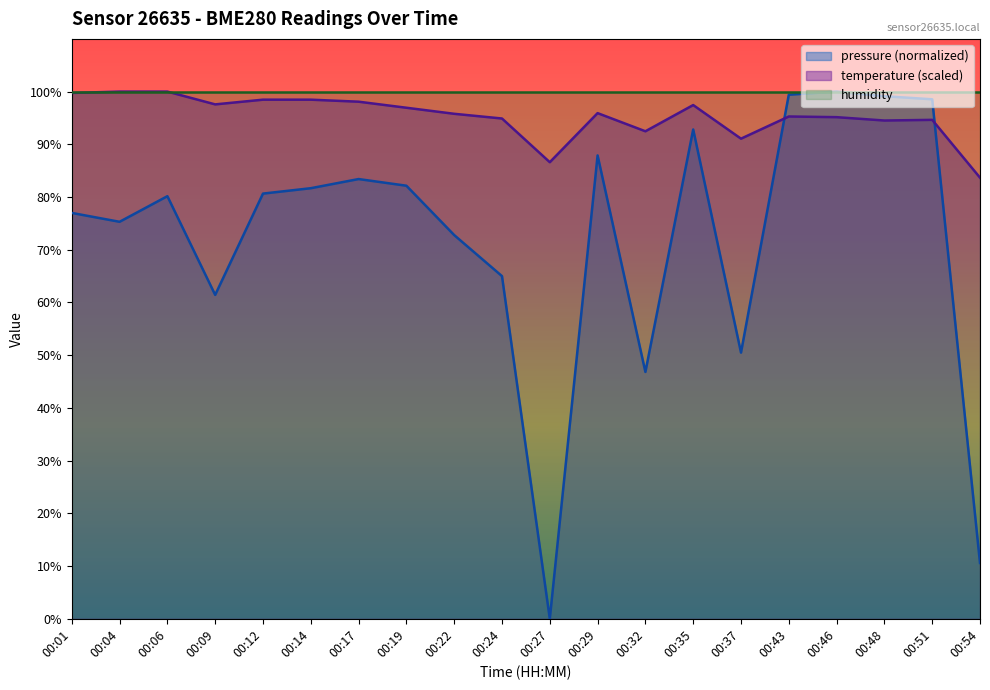

True or false: humidity and pressure (normalized) intersect in this chart.

False